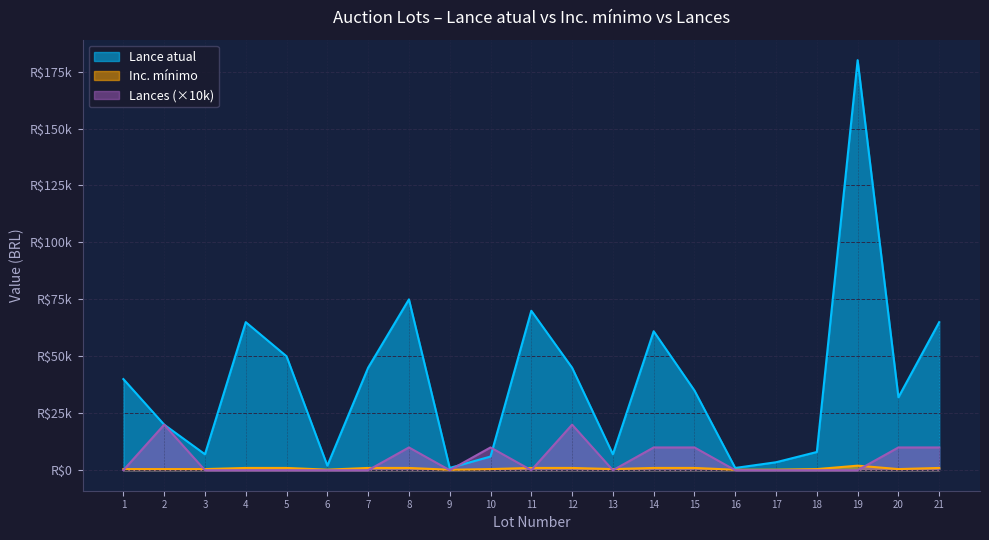

What are all the series names shown in the legend?

Lance atual, Inc. mínimo, Lances (×10k)